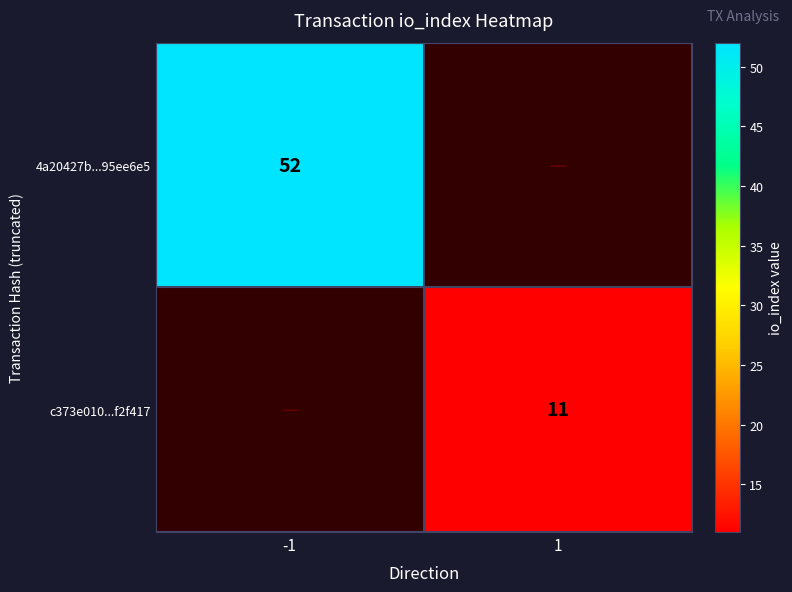

True or false: c373e010...f2f417 has a value of 11 at 1.

True